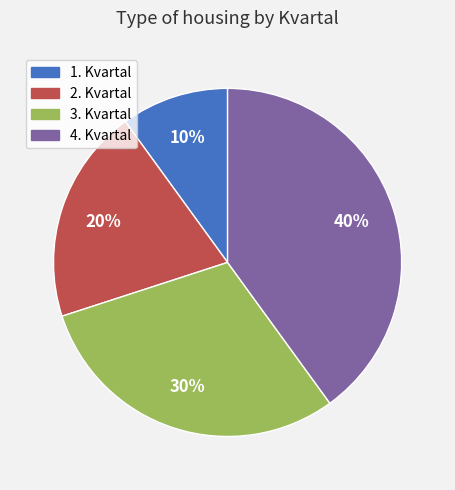

To the nearest percent, what portion does 3. Kvartal represent?

30%